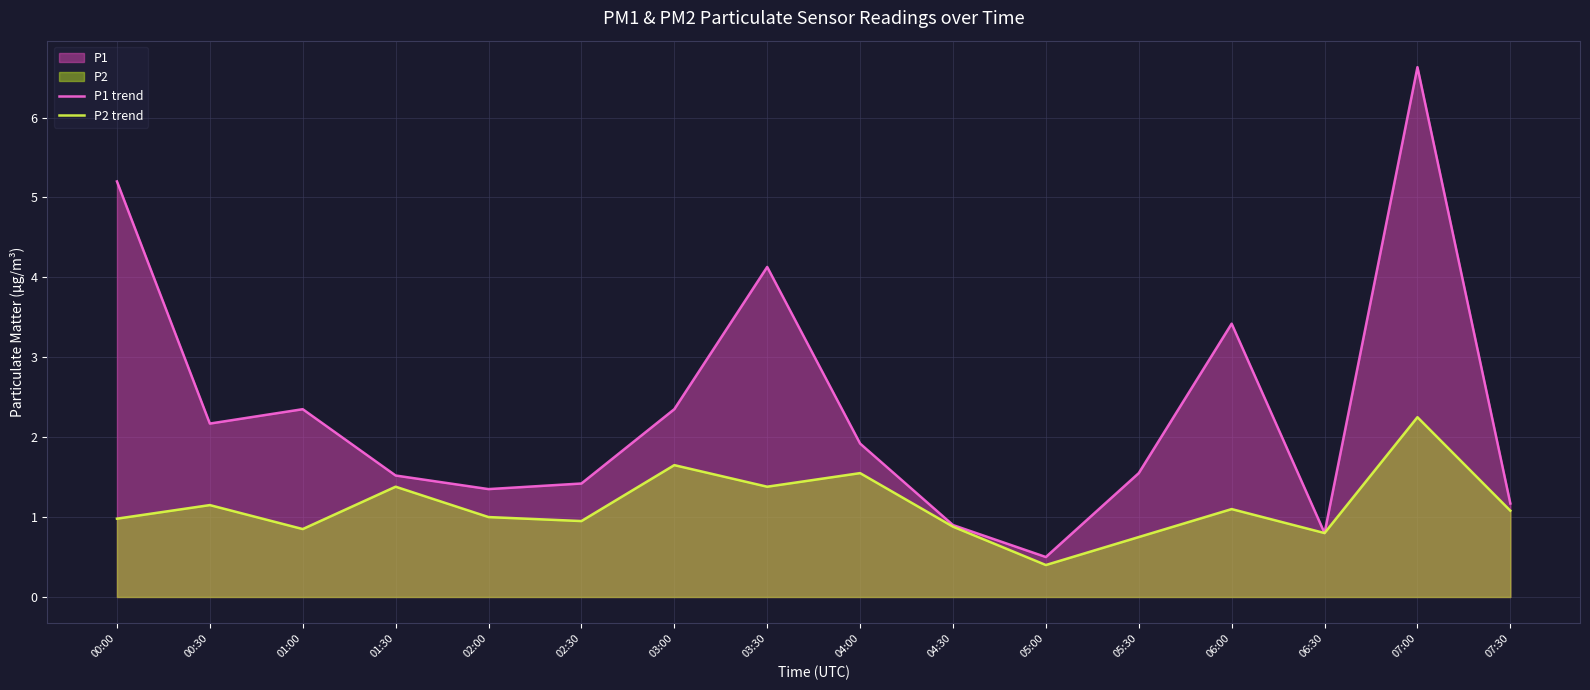

At which category is the sum across all series the highest?

07:00